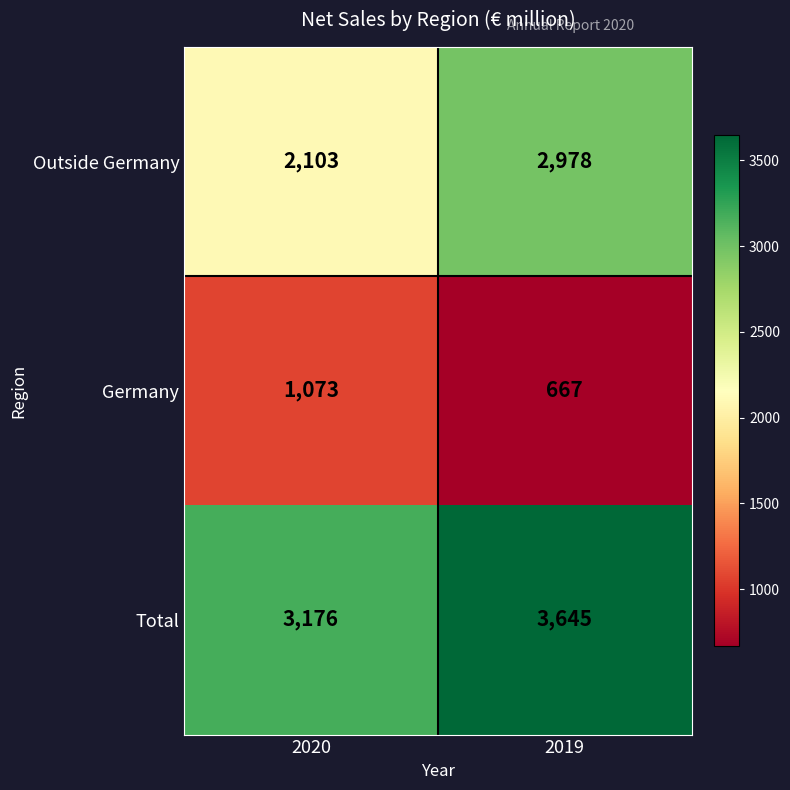

What is the approximate value of Total at 2019?

3645